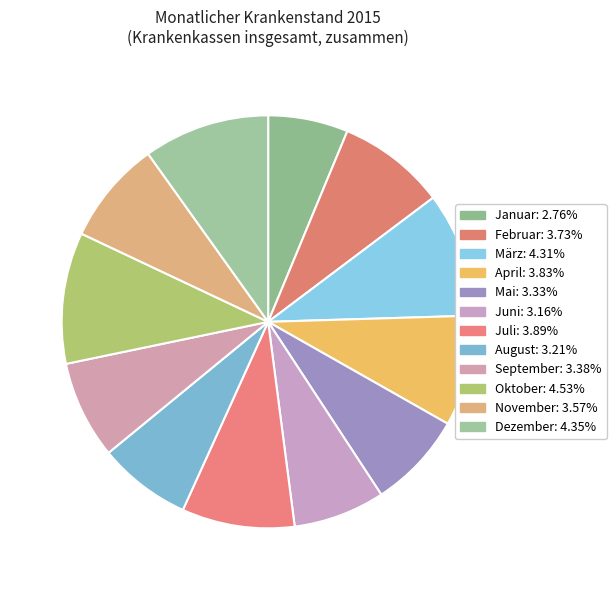

To the nearest percent, what percentage of the pie is Juli?

9%